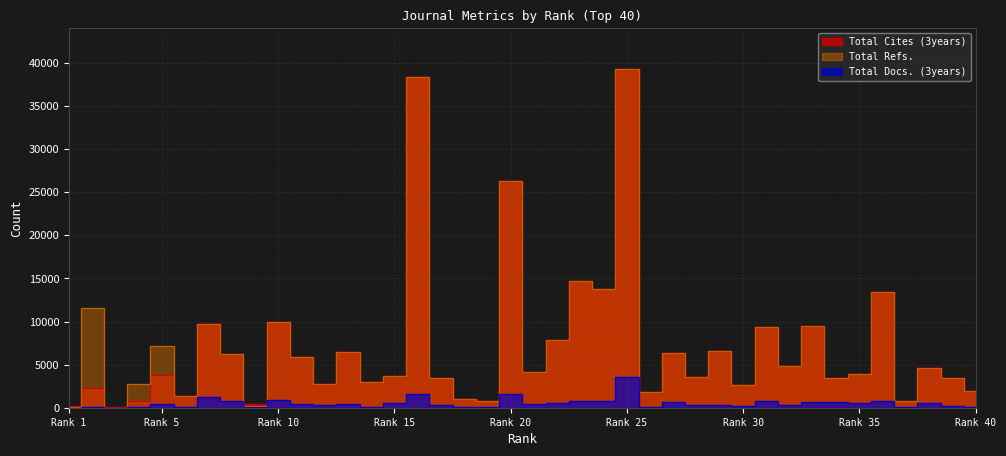

True or false: Total Cites (3years) has a value of 664 at 40.

False